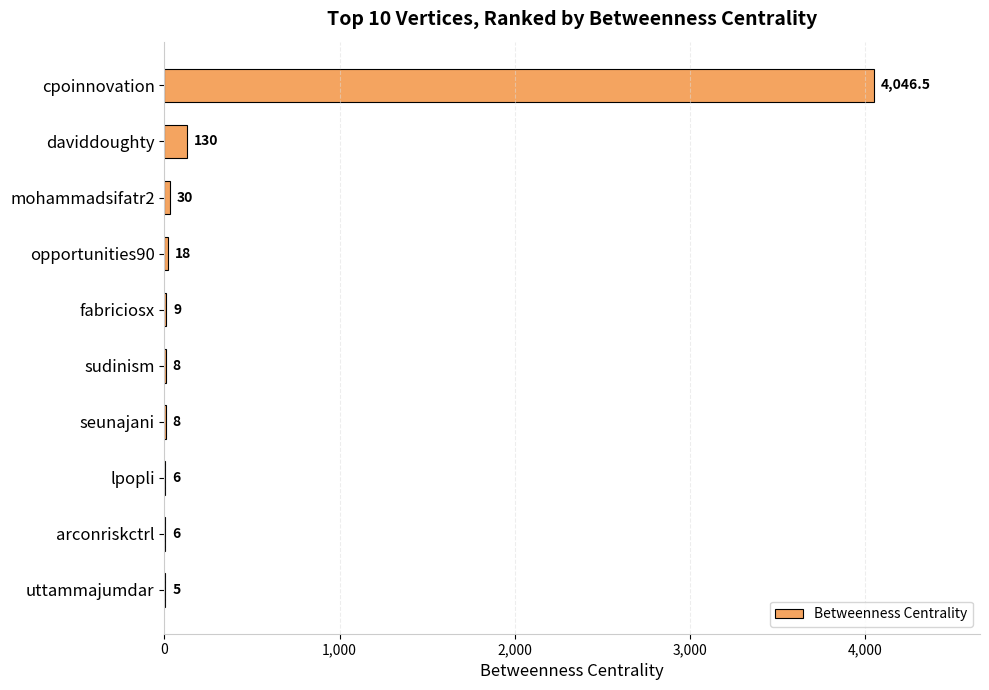

Reading top to bottom, list all the values displayed in this chart.

cpoinnovation=4046.5	daviddoughty=130.0	mohammadsifatr2=30.0	opportunities90=18.0	fabriciosx=9.0	sudinism=8.0	seunajani=8.0	lpopli=6.0	arconriskctrl=6.0	uttammajumdar=5.0